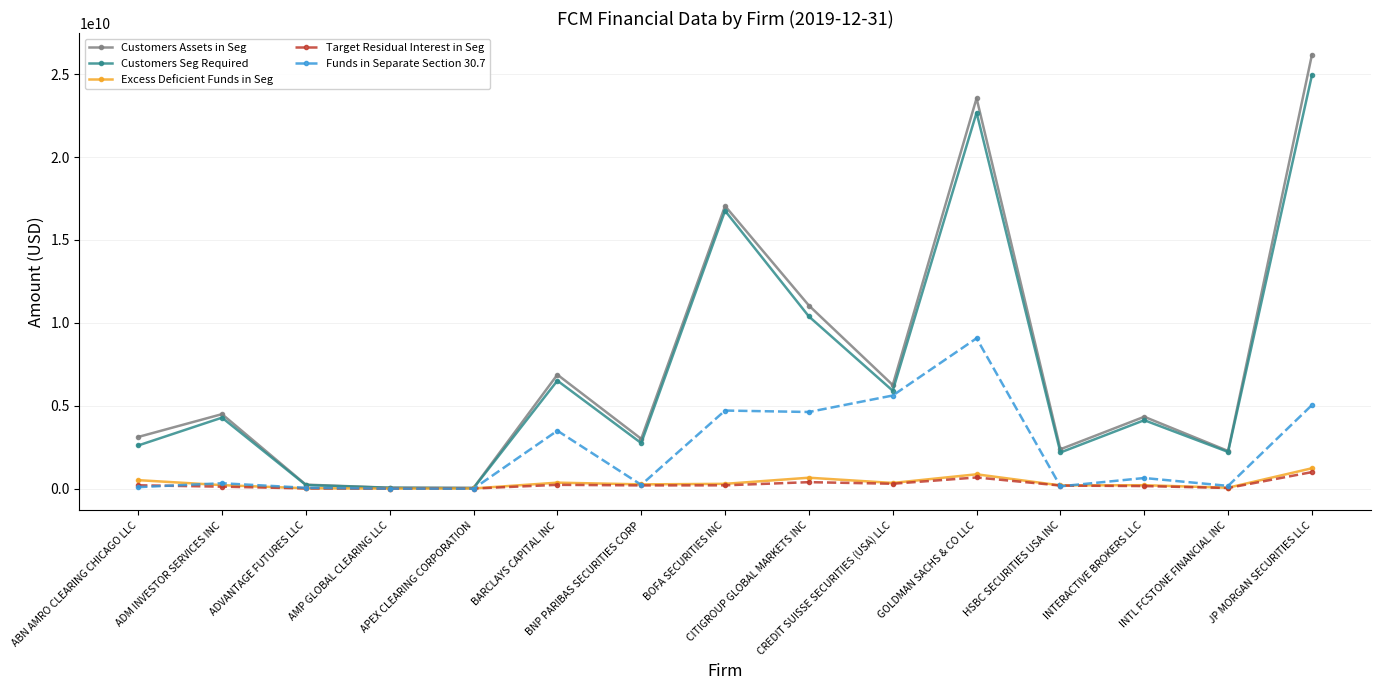

What is the difference between the highest and lowest values at INTL FCSTONE FINANCIAL INC?

2232514733